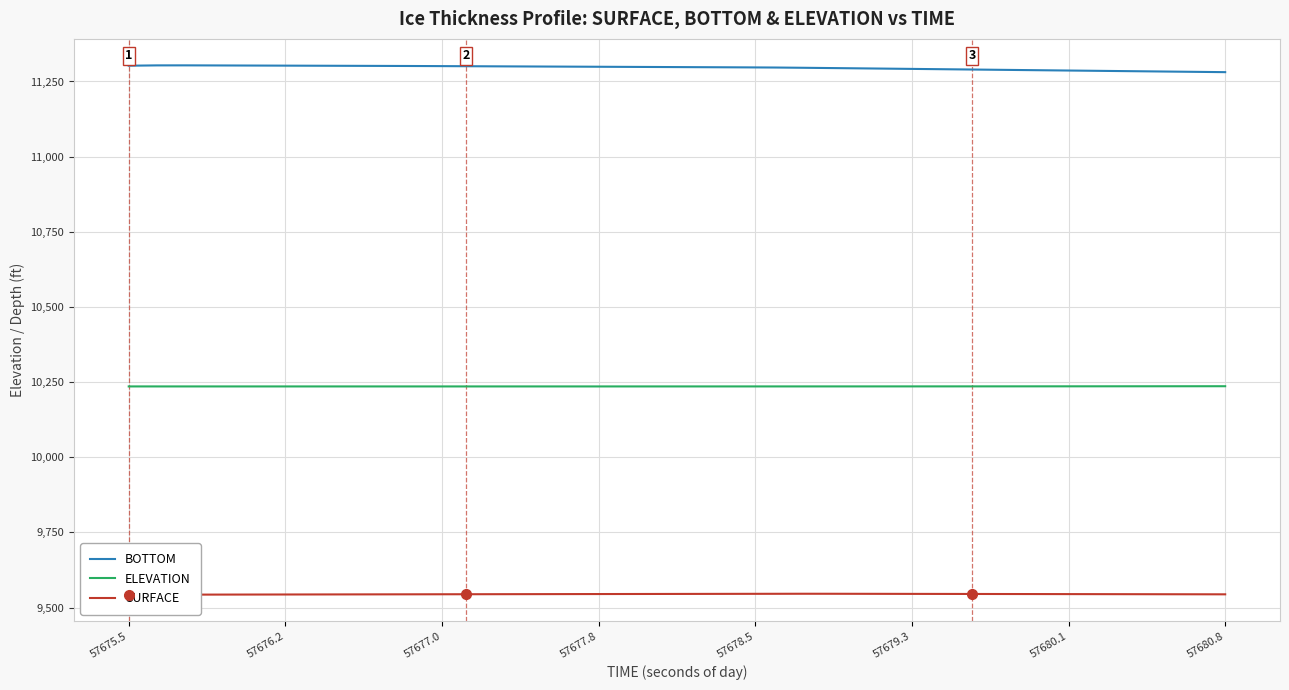

What is the lowest value of the BOTTOM series?

11281.0